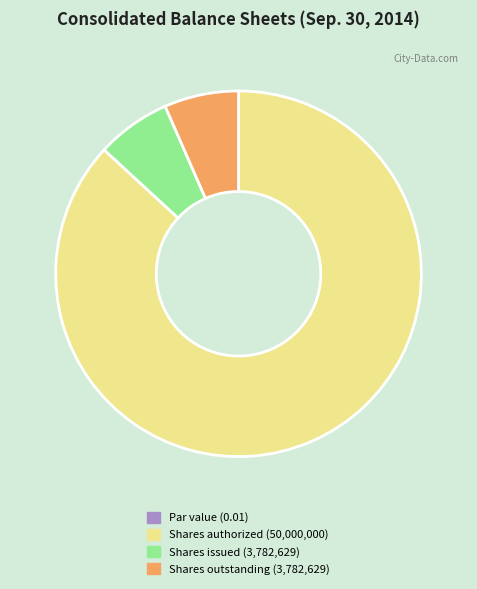

The Shares issued (3,782,629) slice represents 7% of the pie. True or false?

True